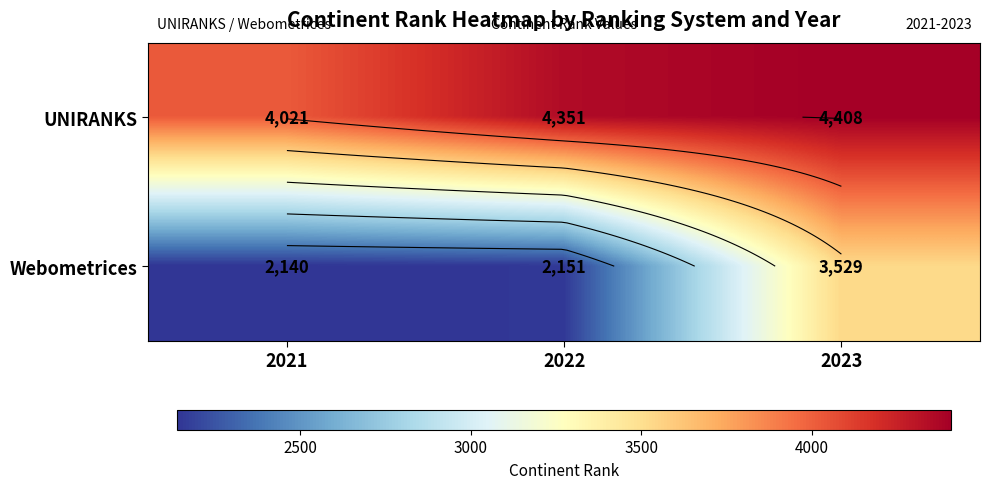

List the labels in order of Webometrices value, smallest first.

2021, 2022, 2023